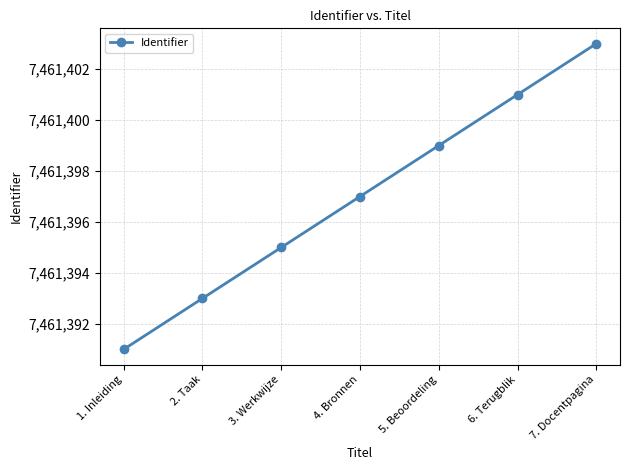

List the labels in order of value, smallest first.

1. Inleiding, 2. Taak, 3. Werkwijze, 4. Bronnen, 5. Beoordeling, 6. Terugblik, 7. Docentpagina